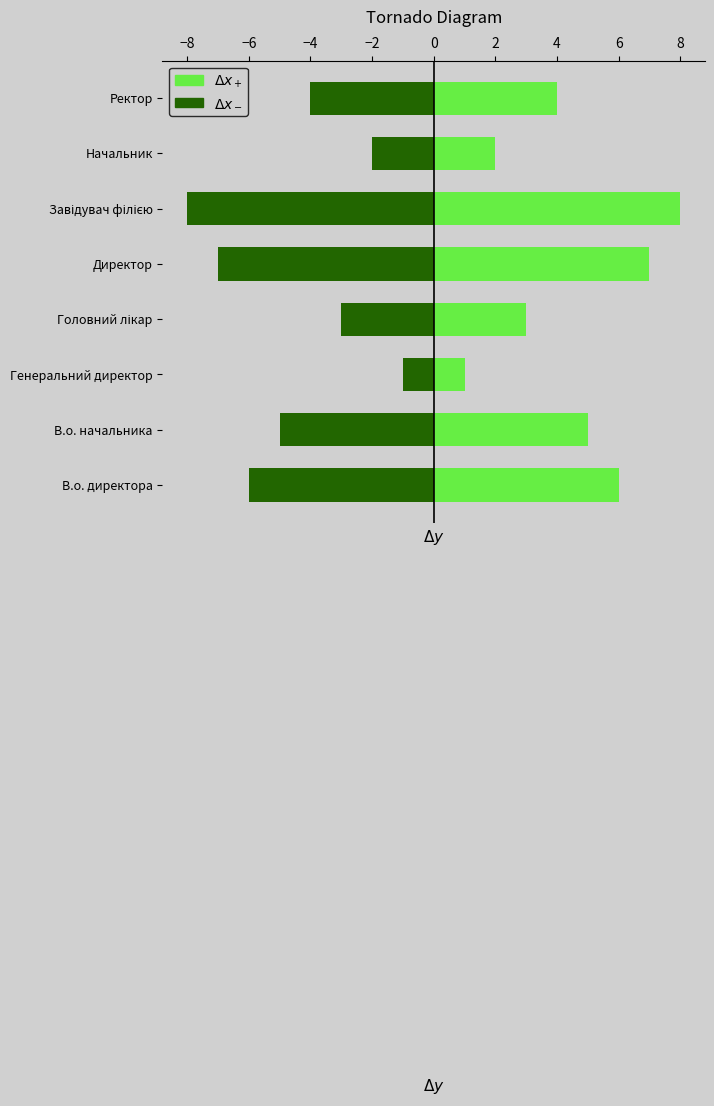

The value of $\Delta x_+$ at Ректор is 4. True or false?

True